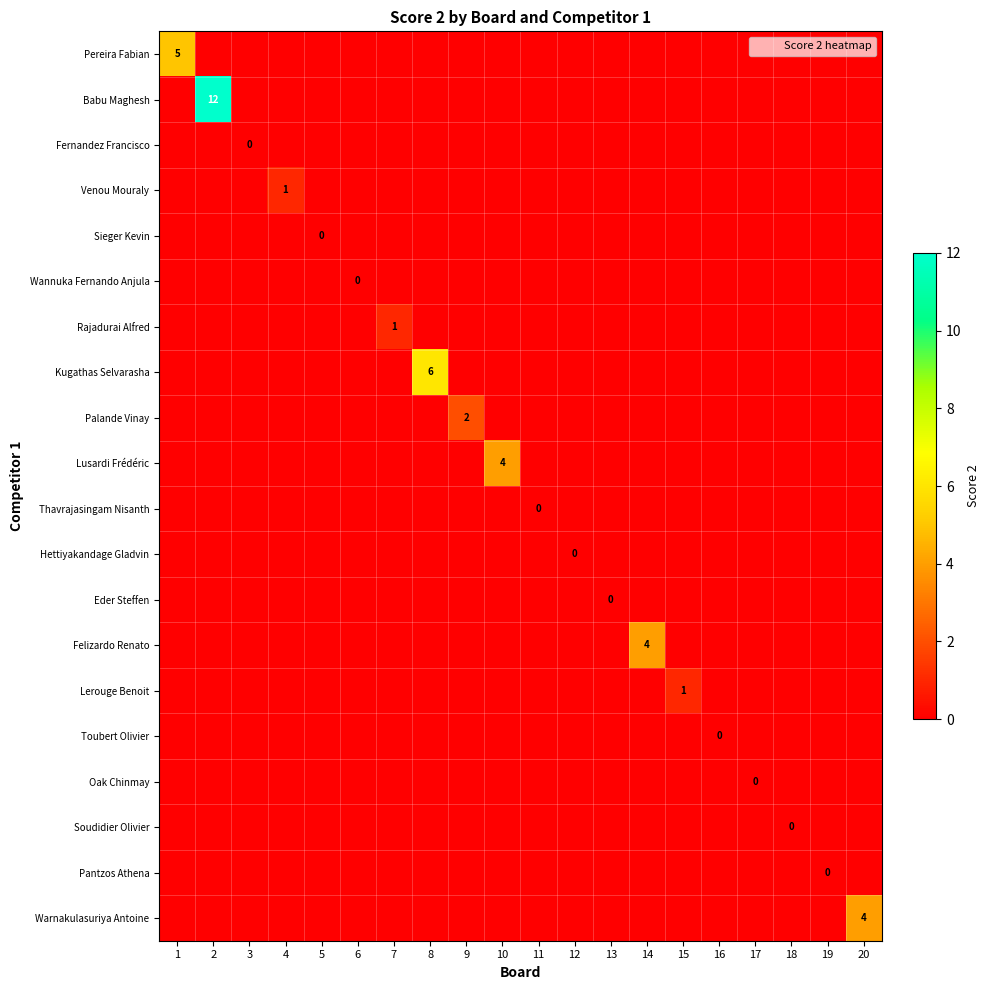

True or false: Pereira Fabian has a value of 2 at 9.

False